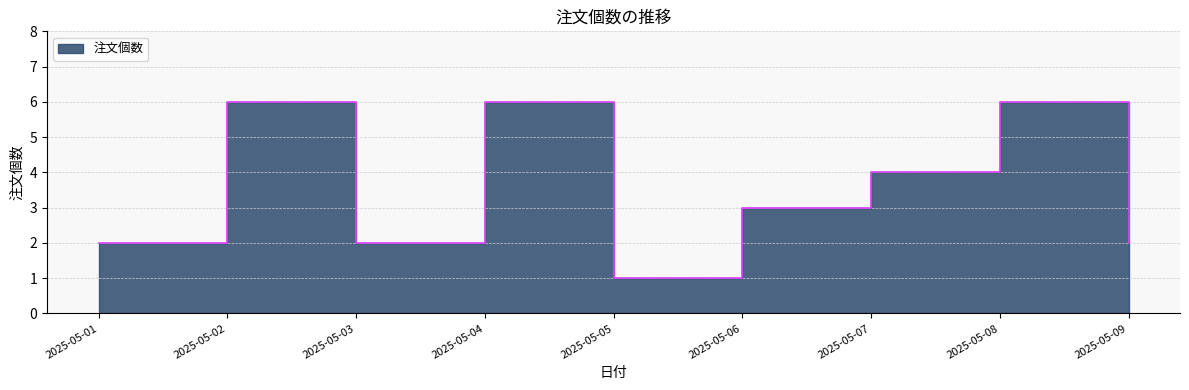

Reading left to right, extract all data points from this chart.

2	6	2	6	1	3	4	6	2